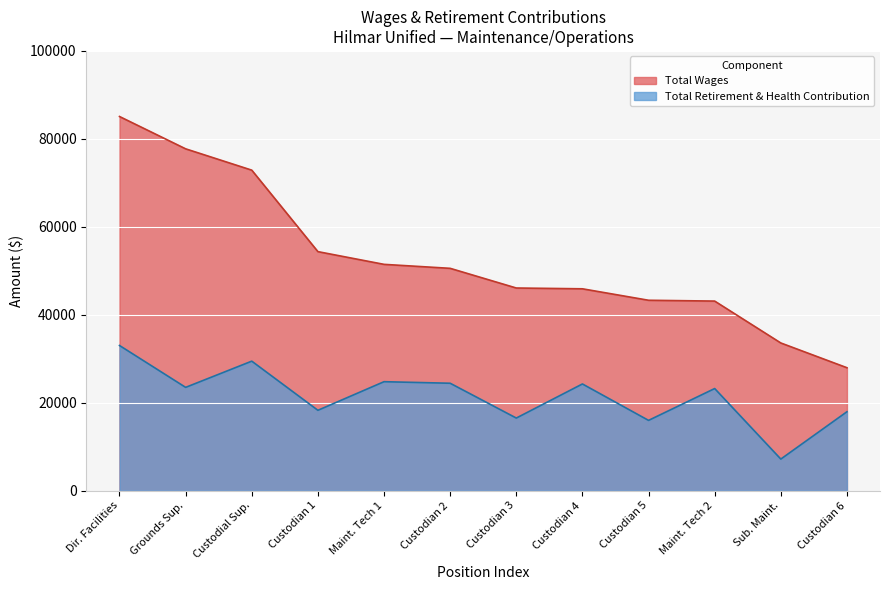

At Custodian 1, list the series in order from smallest to largest.

Total Retirement & Health Contribution, Total Wages